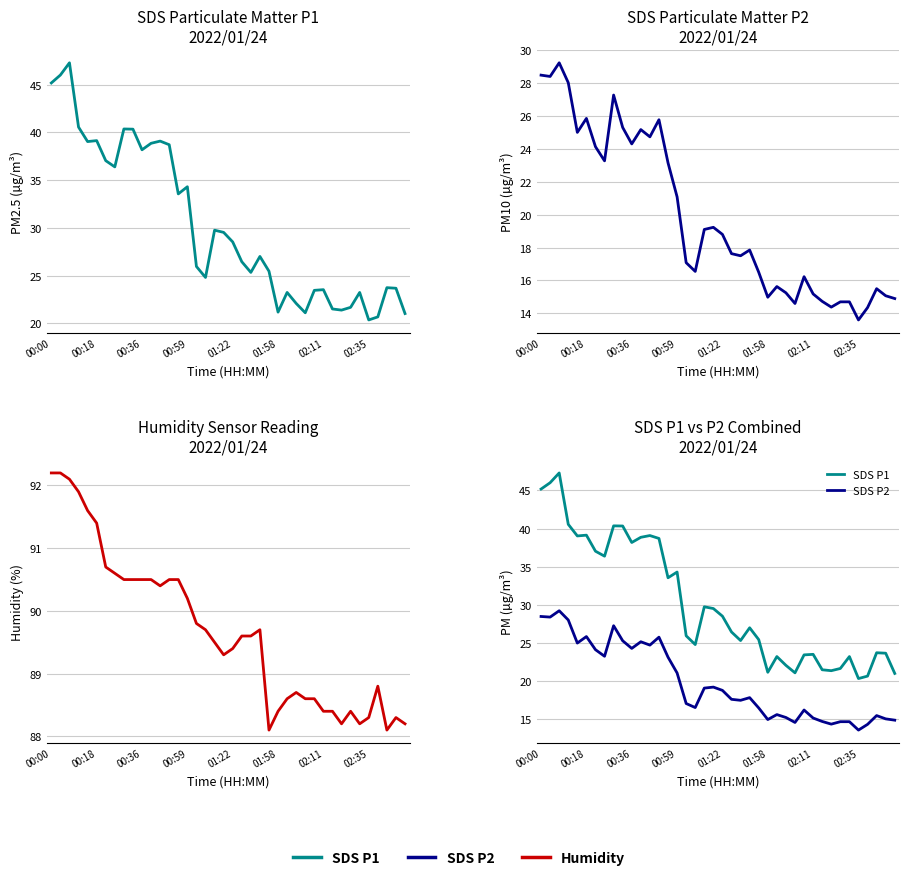

What is the minimum value shown in the chart?

13.6